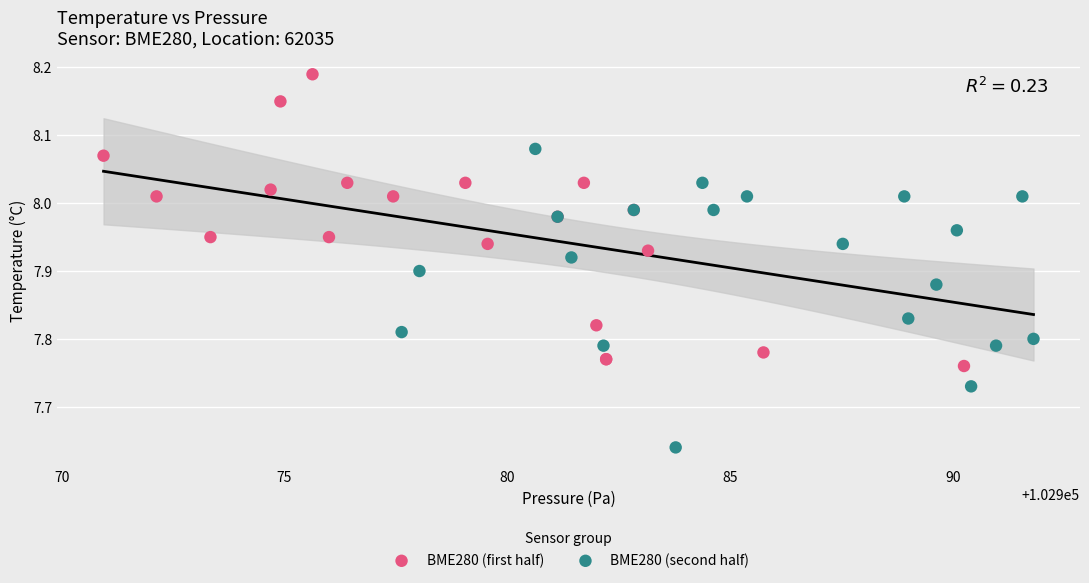

Which series reaches the minimum Y coordinate?

BME280 (second half)